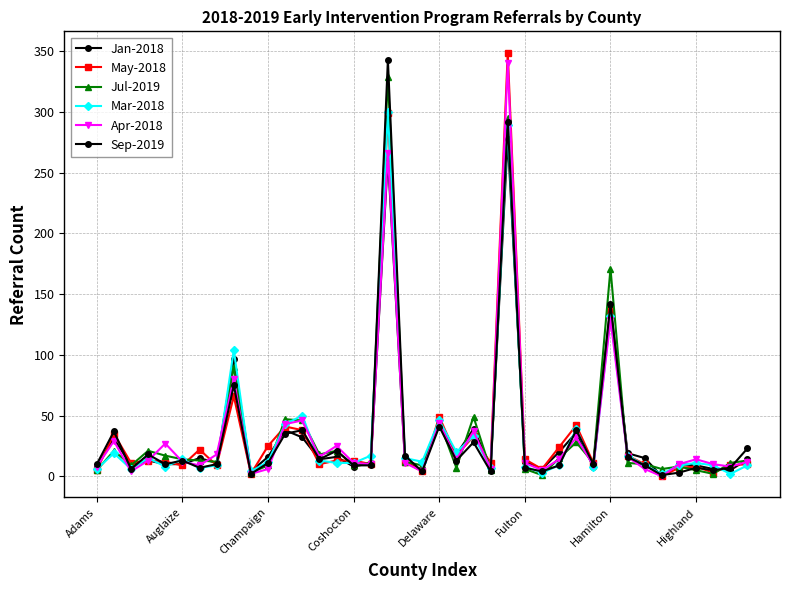

How many categories are shown in the chart?

39